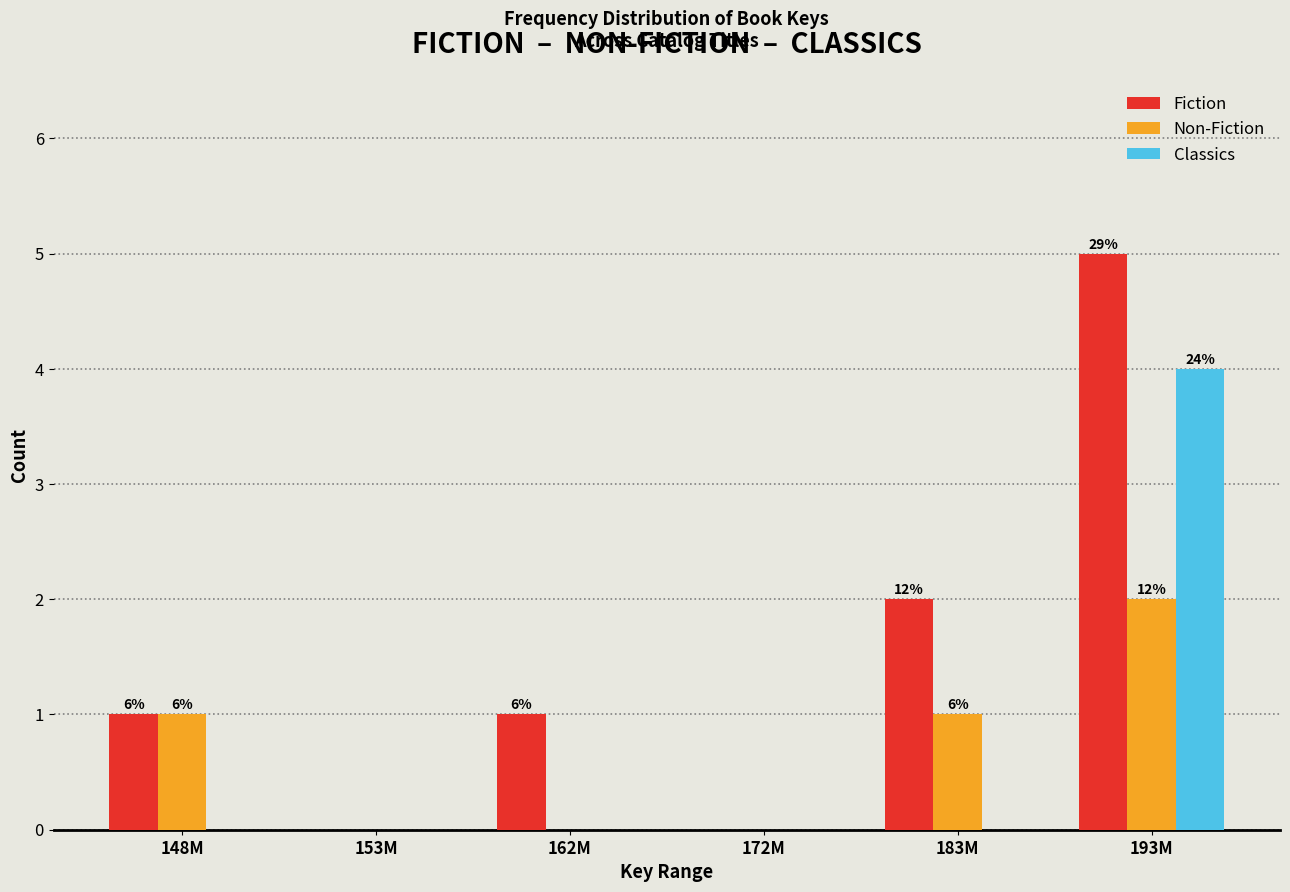

Reading left to right, transcribe all the data shown in this chart.

Fiction: 148M=1	153M=0	162M=1	172M=0	183M=2	193M=5
Non-Fiction: 148M=1	153M=0	162M=0	172M=0	183M=1	193M=2
Classics: 148M=0	153M=0	162M=0	172M=0	183M=0	193M=4